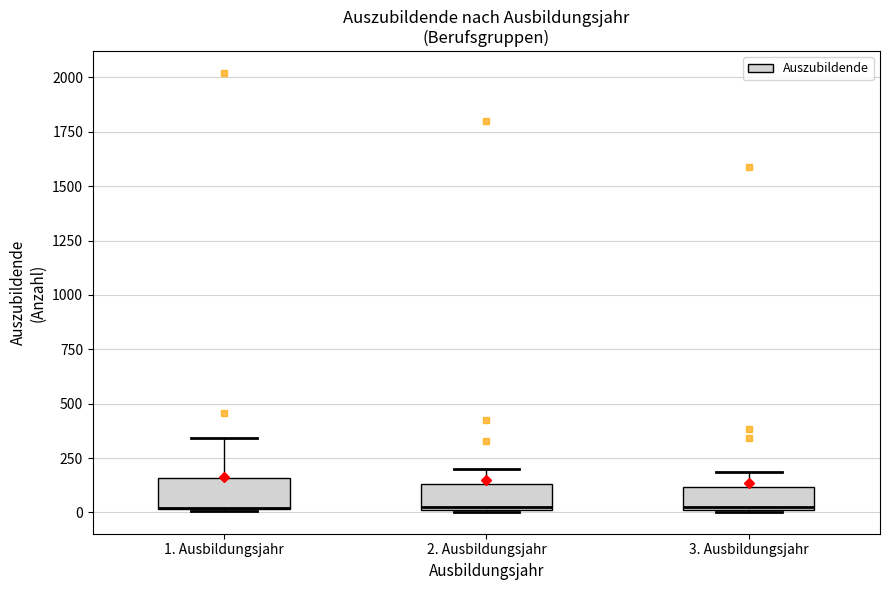

Where is the lower edge of the box for 2. Ausbildungsjahr on the y-axis? The values are not printed on the chart, so give them approximately, as read against the axis.

0